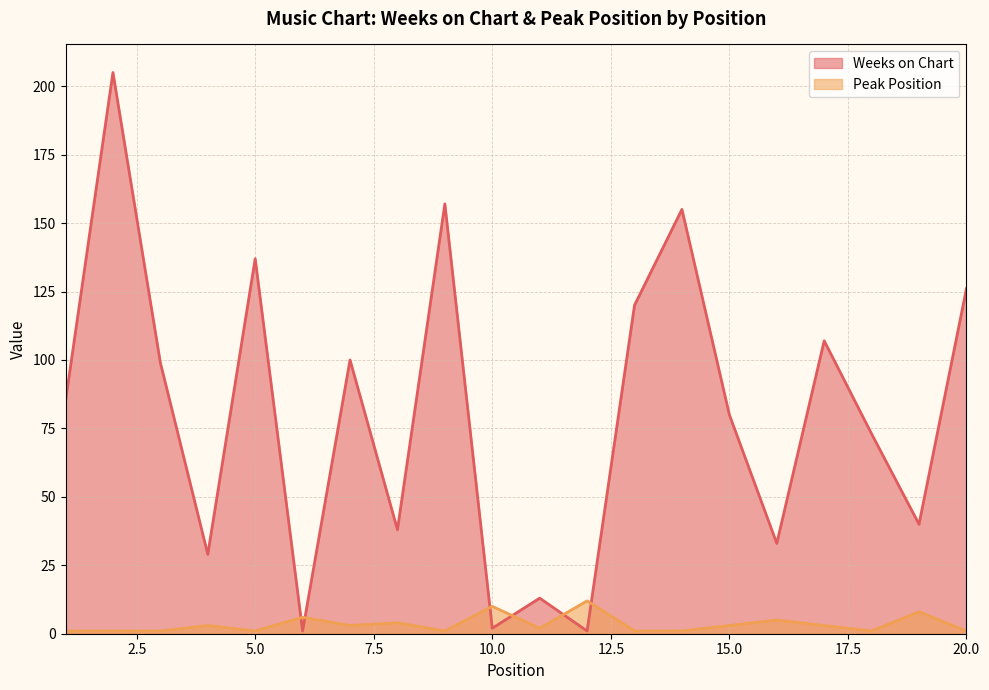

Which series ends up on top after the final intersection of Peak Position and Weeks on Chart?

Weeks on Chart